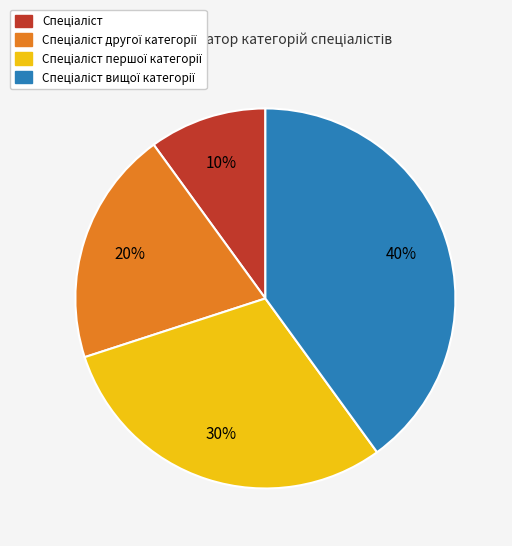

Count the number of slices in the pie.

4